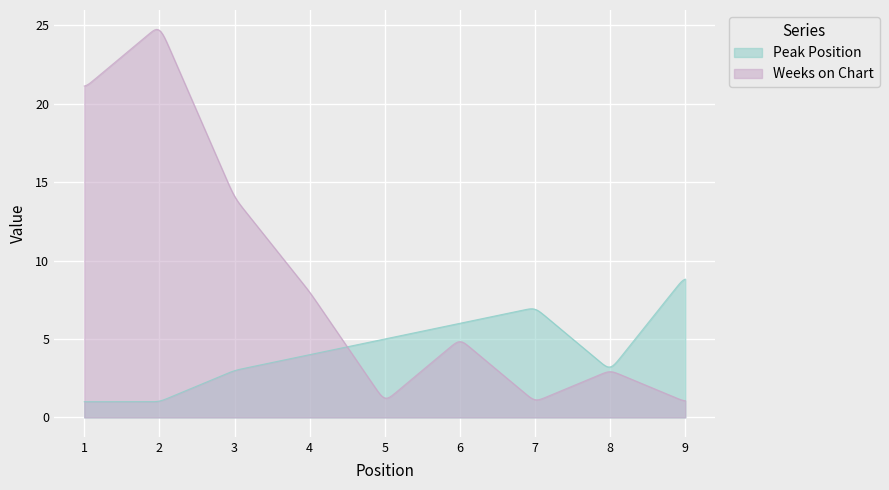

How many data points does each series have?

9